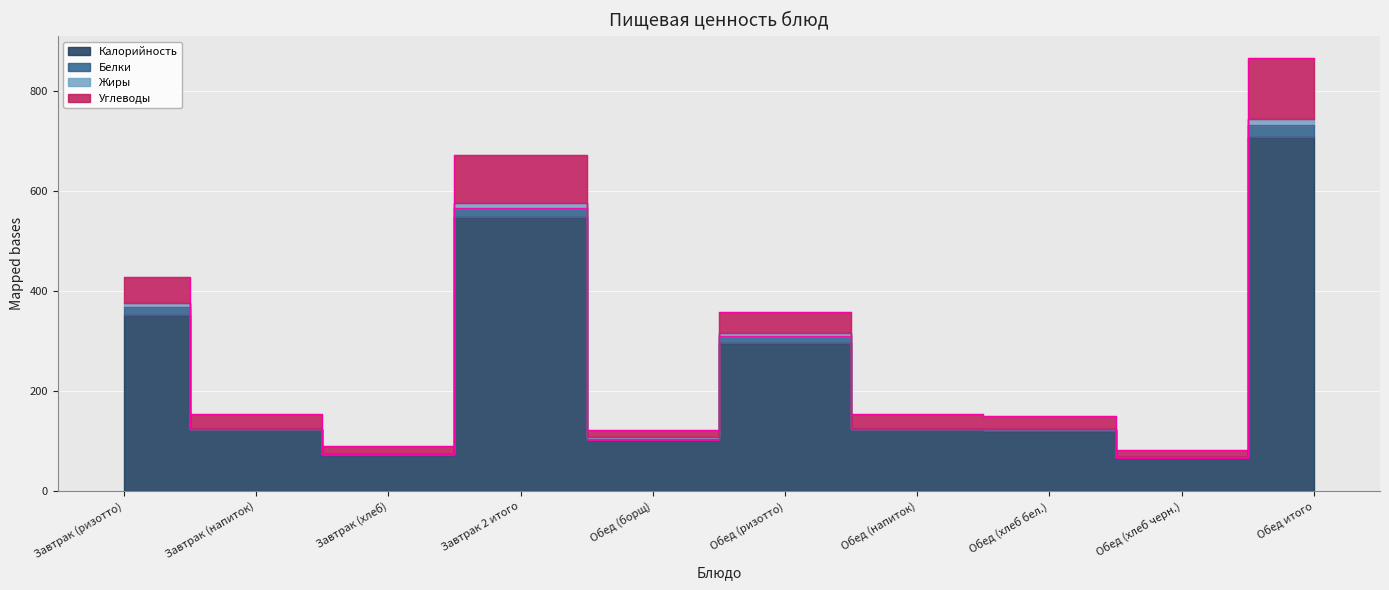

In Углеводы, how many points are lower than both neighbors (excluding endpoints)?

3